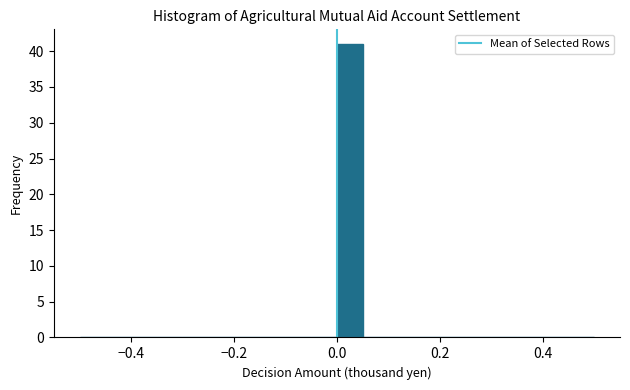

Around what value on the x-axis is the tallest bar? Give the approximate position of its centre, as read against the axis.

0.02